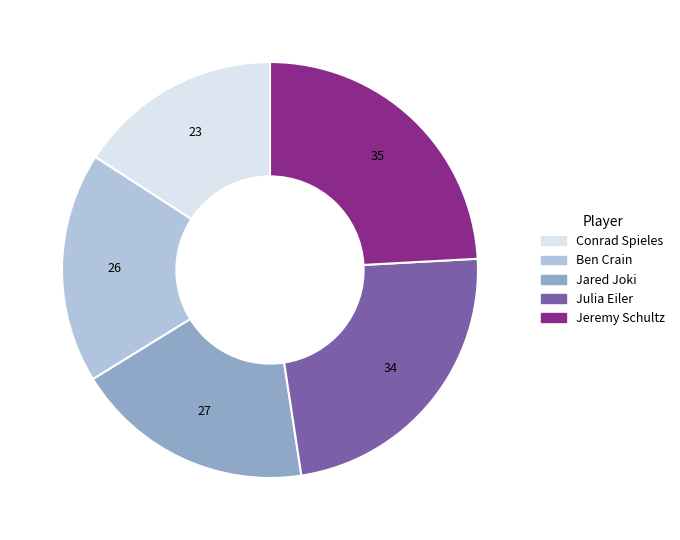

Which slice is the smallest?

Conrad Spieles